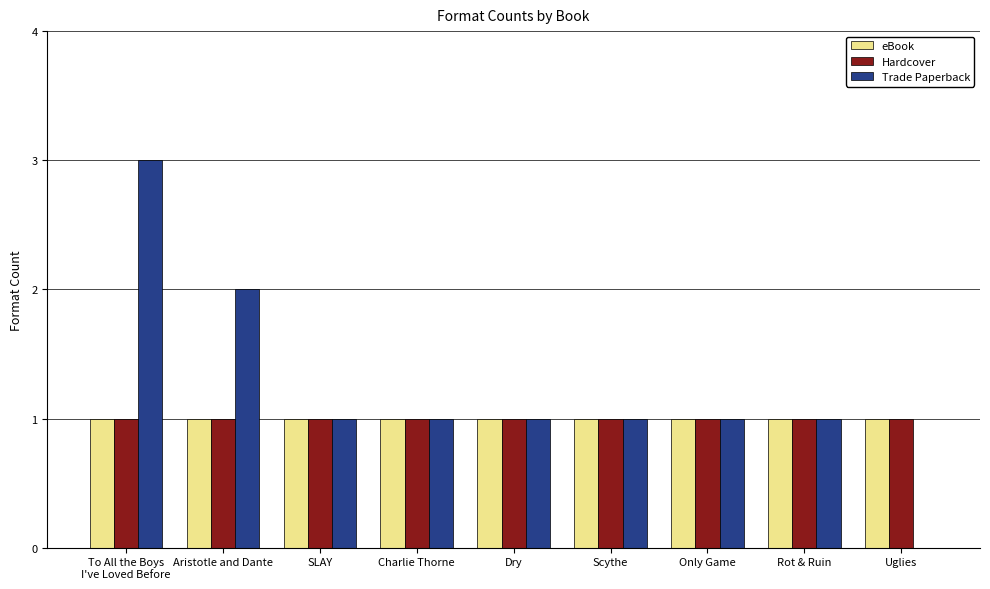

Is it true that eBook equals 2 at Charlie Thorne?

False